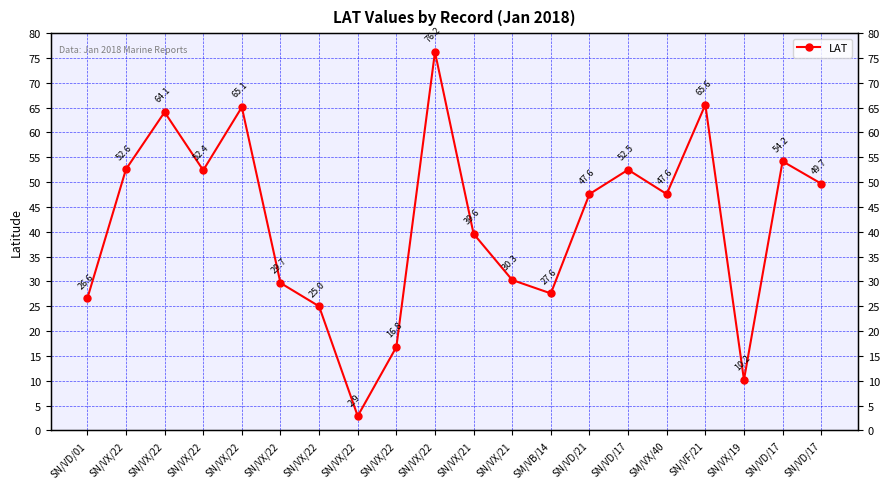

Reading left to right, extract all data points from this chart.

SN/VD/01=26.6	SN/VX/22=52.6	SN/VX/22=64.1	SN/VX/22=52.4	SN/VX/22=65.1	SN/VX/22=29.7	SN/VX/22=25.0	SN/VX/22=2.9	SN/VX/22=16.8	SN/VX/22=76.2	SN/VX/21=39.6	SN/VX/21=30.3	SM/VB/14=27.6	SN/VD/21=47.6	SN/VD/17=52.5	SM/VX/40=47.6	SN/VF/21=65.6	SN/VX/19=10.2	SN/VD/17=54.2	SN/VD/17=49.7